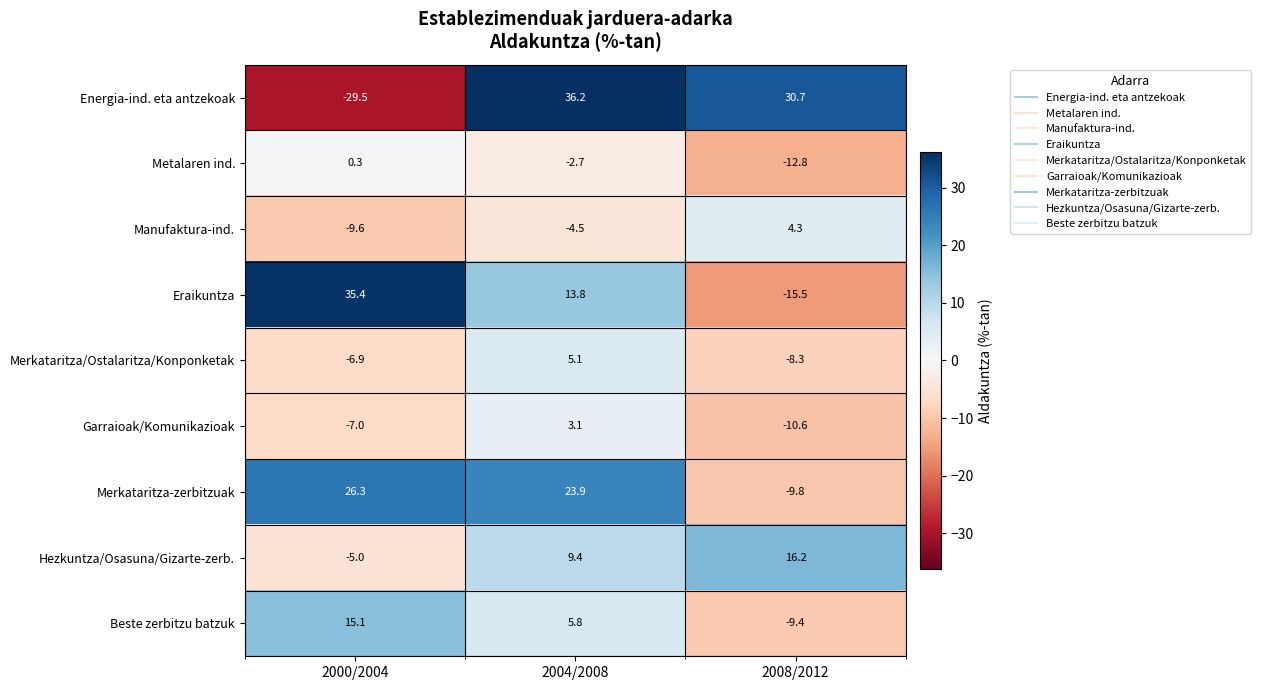

What is the maximum value shown in the chart?

36.2